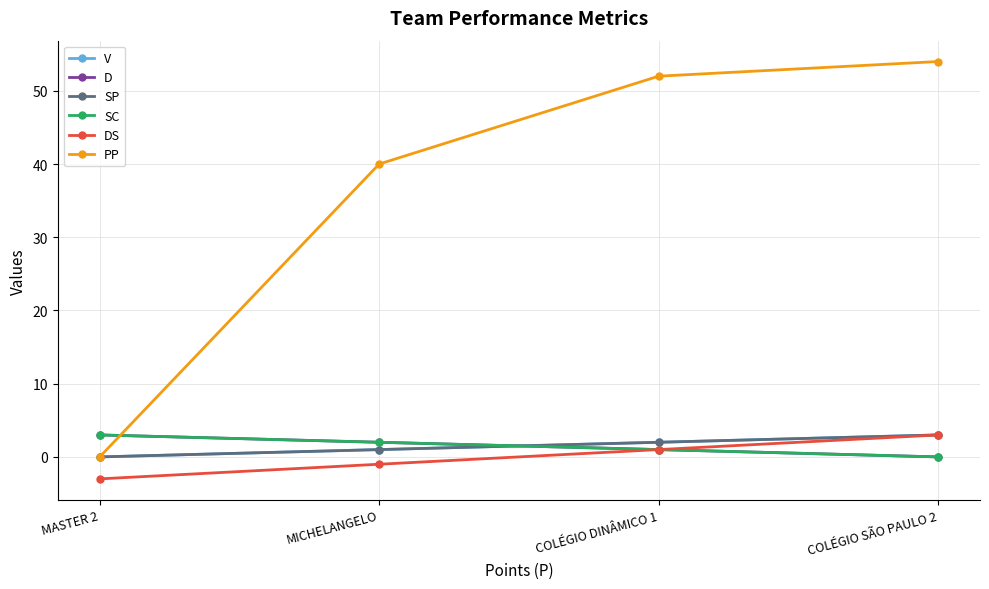

What is the minimum value shown in the chart?

-3